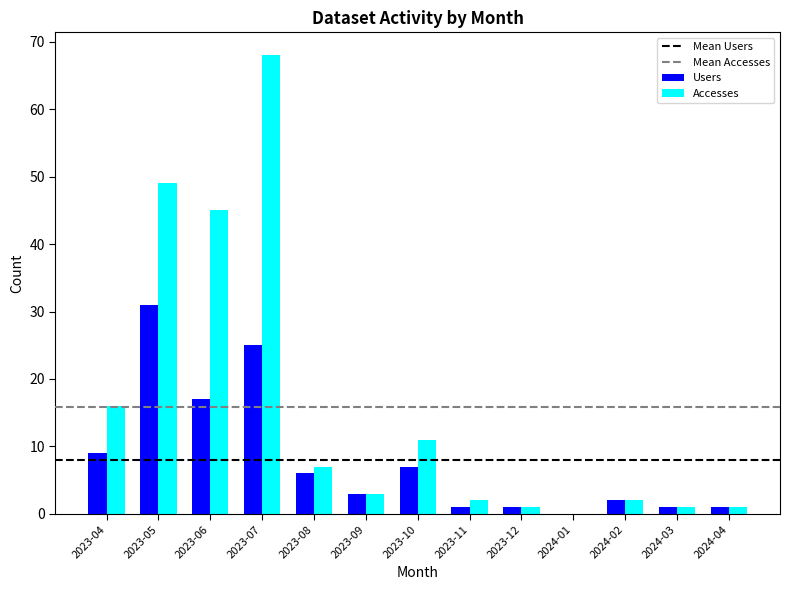

Is the value of Accesses at 2024-03 greater than the value of Users at 2023-08?

No